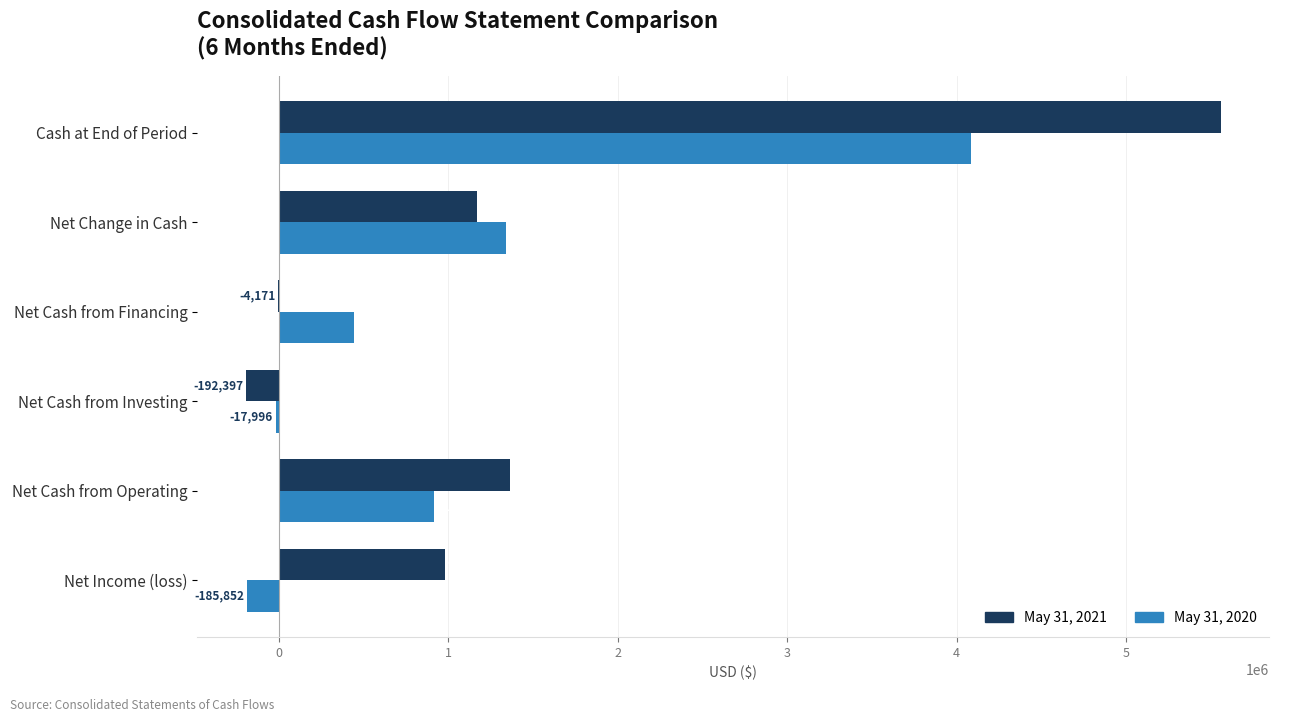

What are all the series names shown in the legend?

May 31, 2021, May 31, 2020